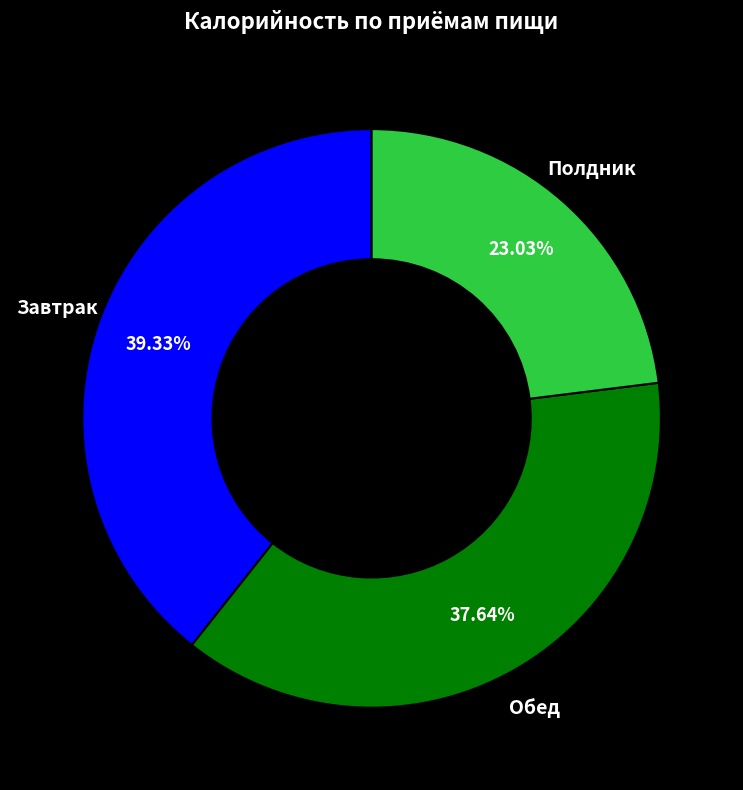

The Полдник slice represents 30% of the pie. True or false?

False